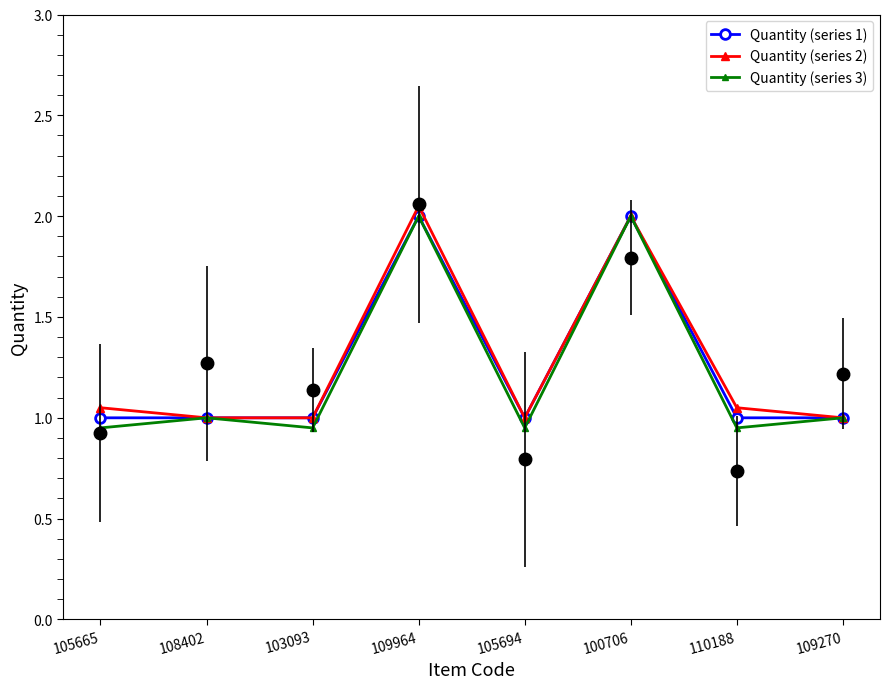

At which category does the chart reach its peak across all series?

109964